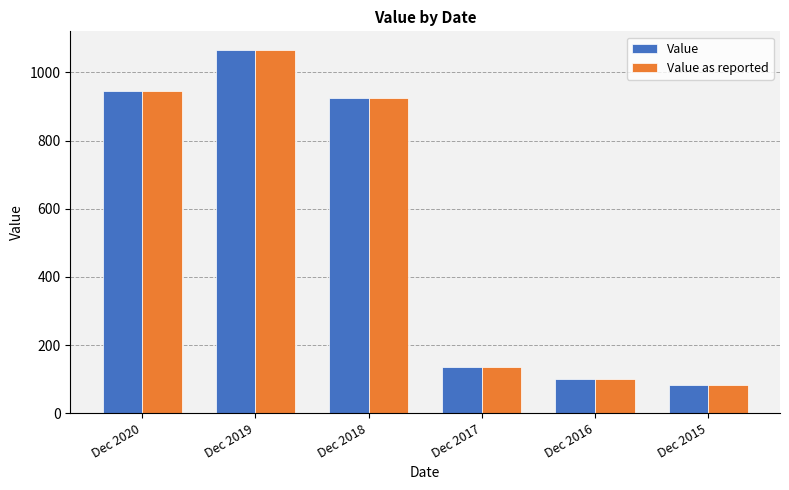

What is the average value of the Value as reported series?

542.5